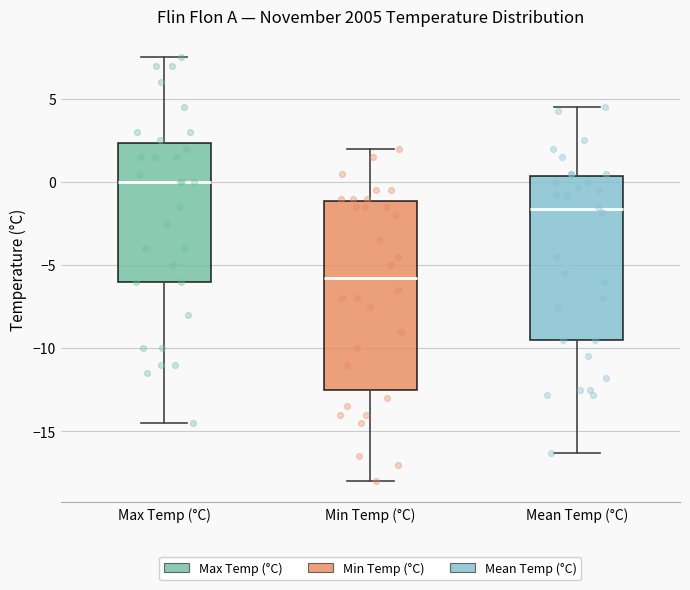

Where is the upper edge of the box for Mean Temp (°C) on the y-axis? The values are not printed on the chart, so give them approximately, as read against the axis.

0.5